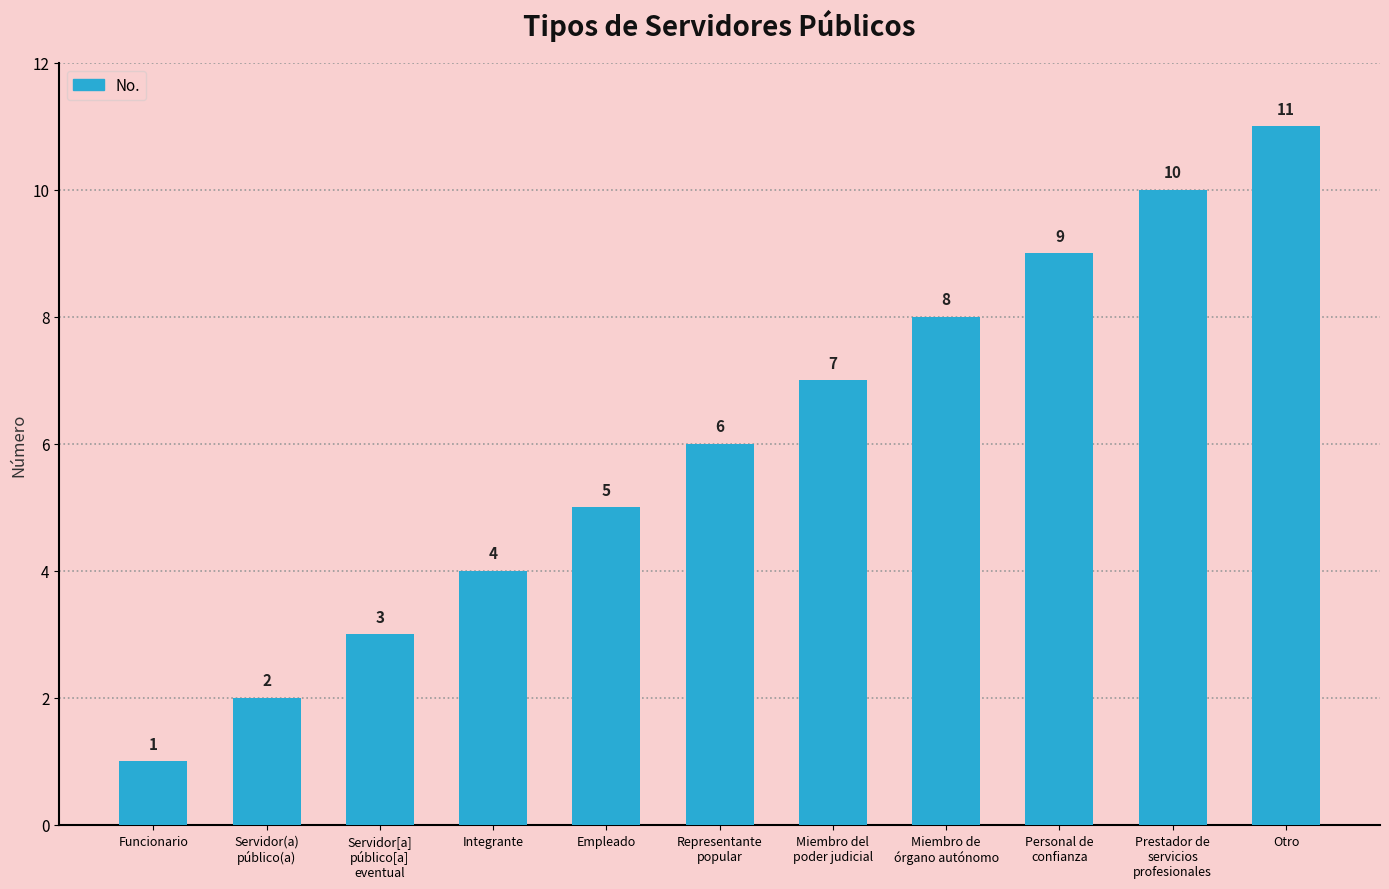

At which category does the chart reach its peak across all series?

Otro